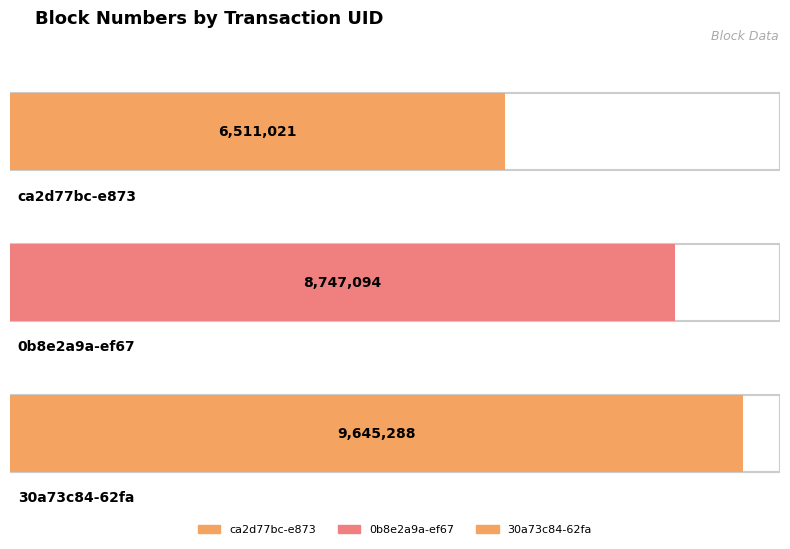

True or false: the data shows 12885178 at 30a73c84-62fa.

False